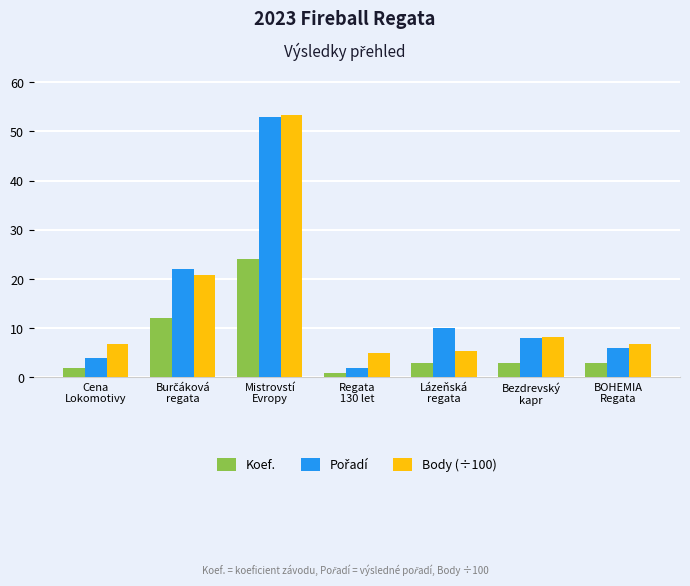

What is the maximum value shown in the chart?

53.2